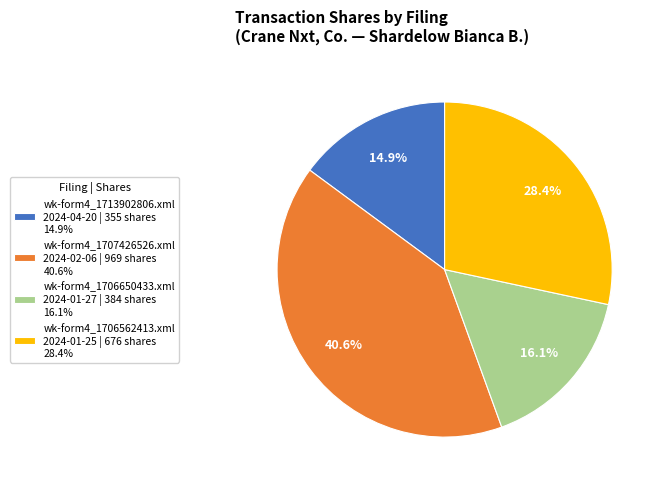

Count the number of slices in the pie.

4